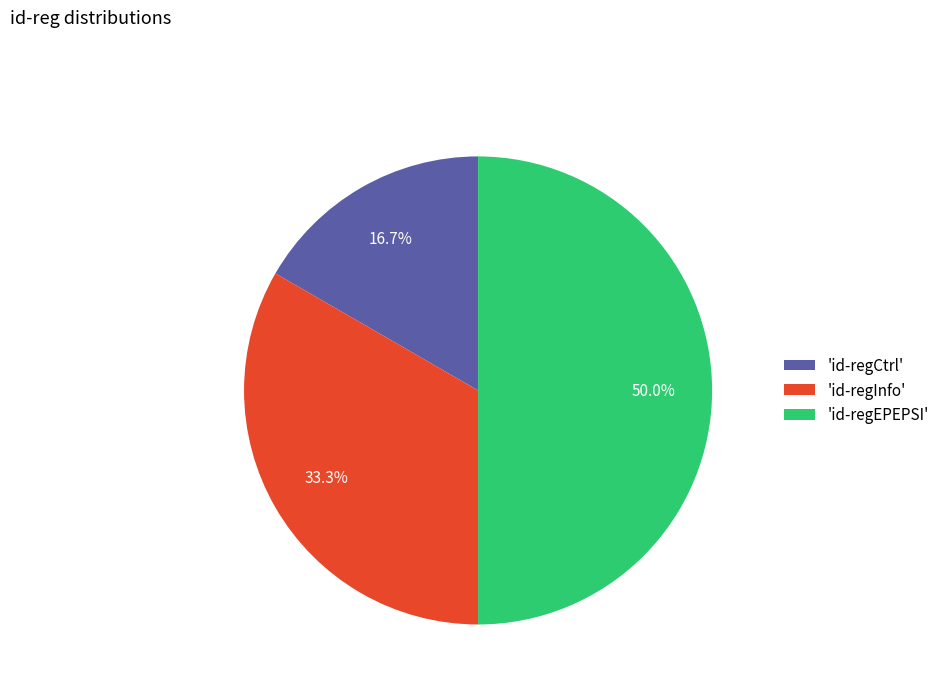

How many segments does this pie chart have?

3